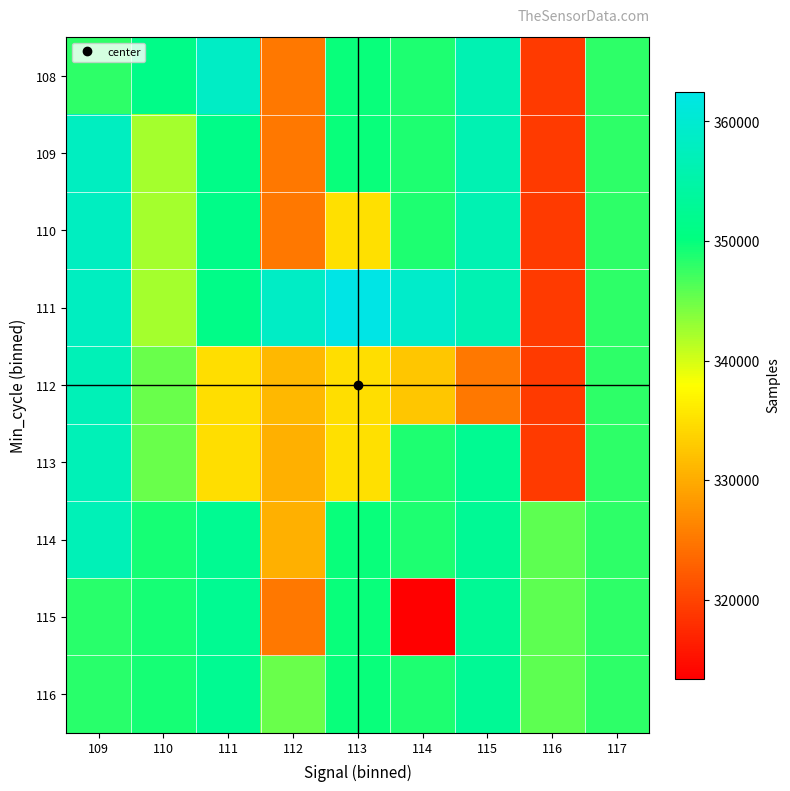

What is the total value across all series at 113?

3115933